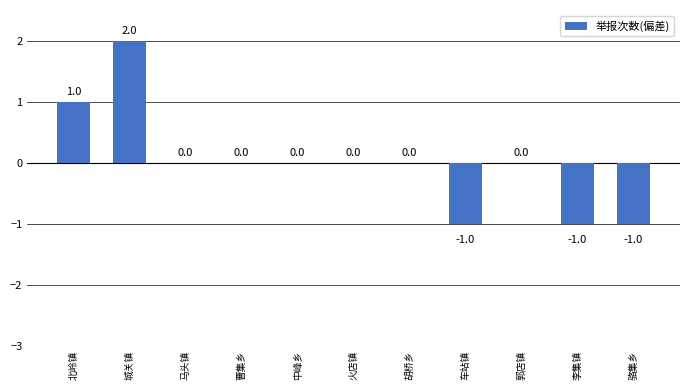

What is the difference between the values at 北岭镇 and 马头镇?

1